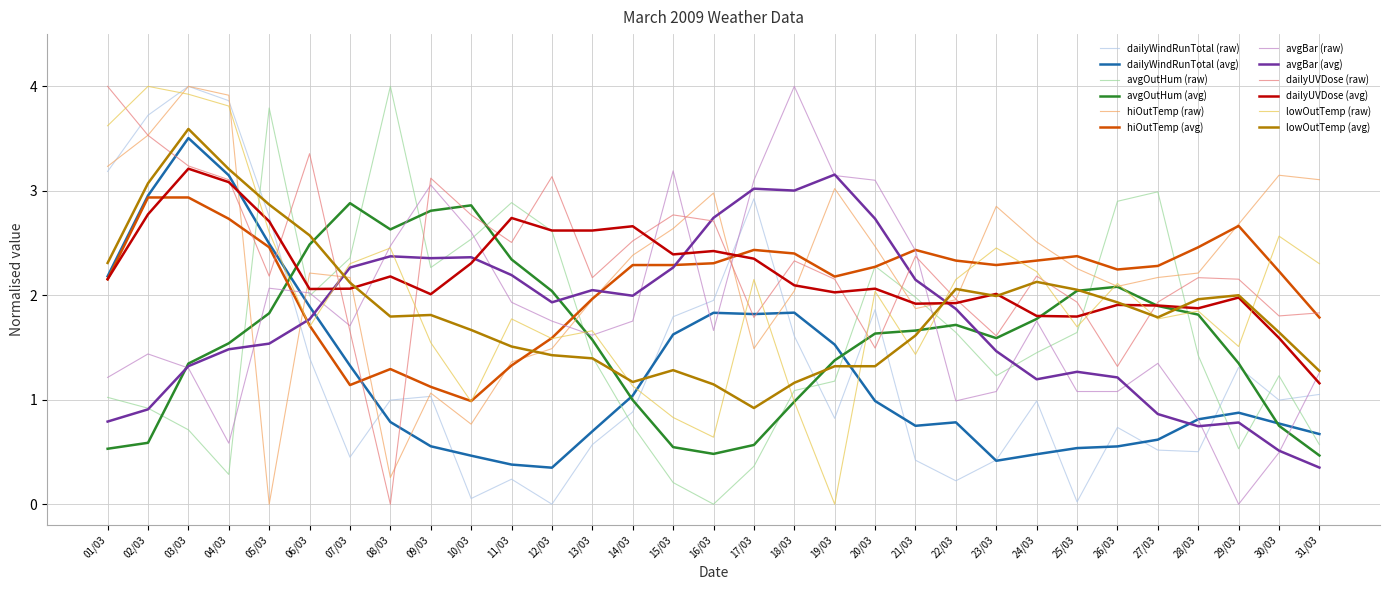

How many lines are shown in the chart?

12